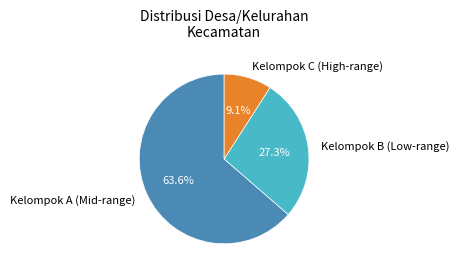

What percentage do Kelompok B (Low-range) and Kelompok A (Mid-range) together represent?

90.9%